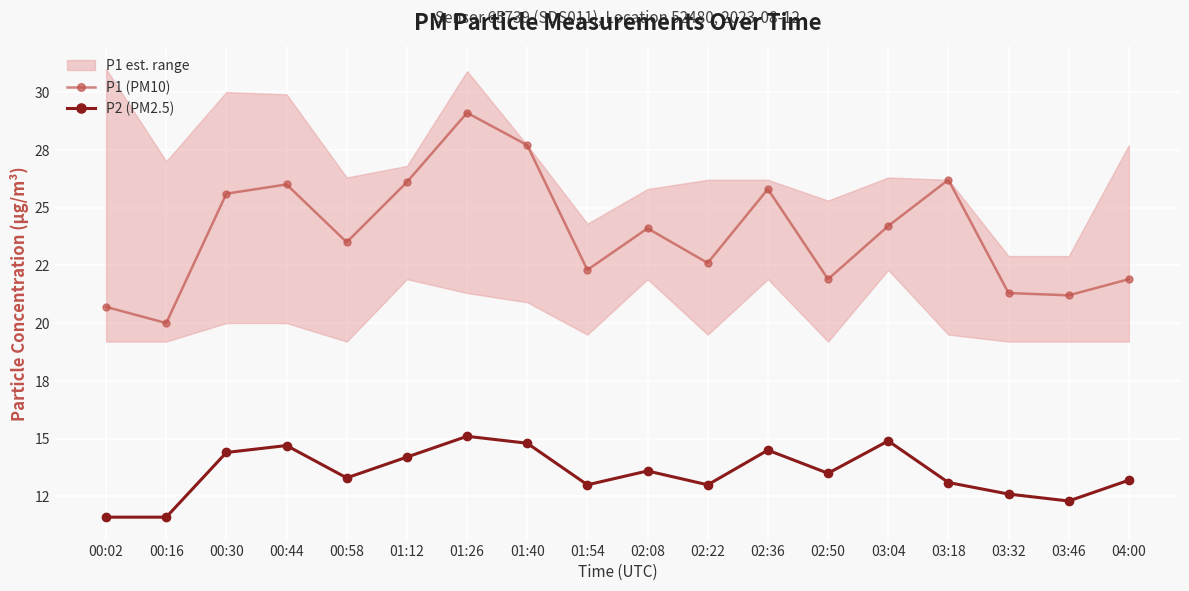

The value of P2 (PM2.5) at 00:02 is 11.6. True or false?

True